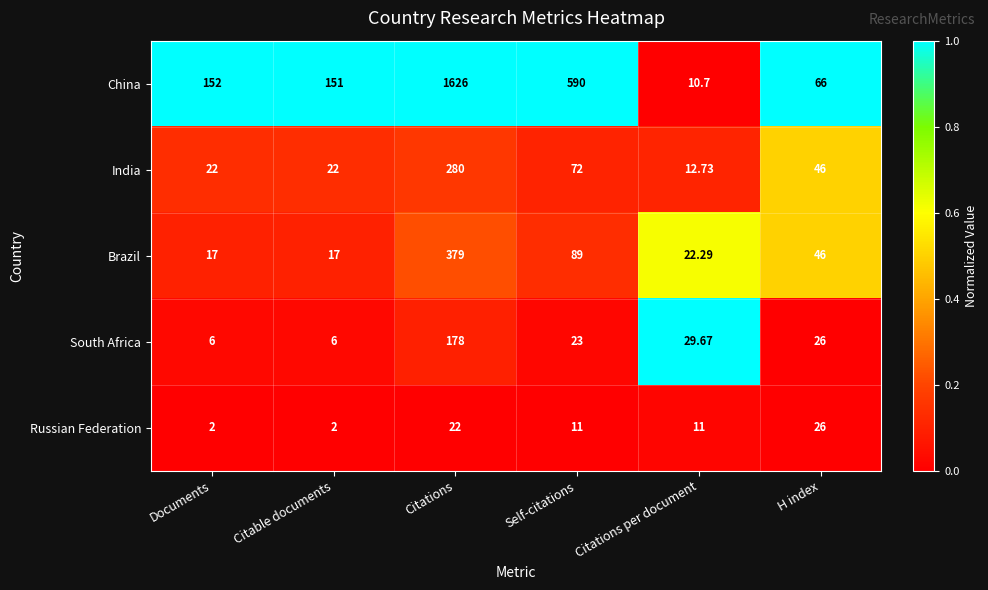

Where does the Russian Federation series first go above 11?

Citations